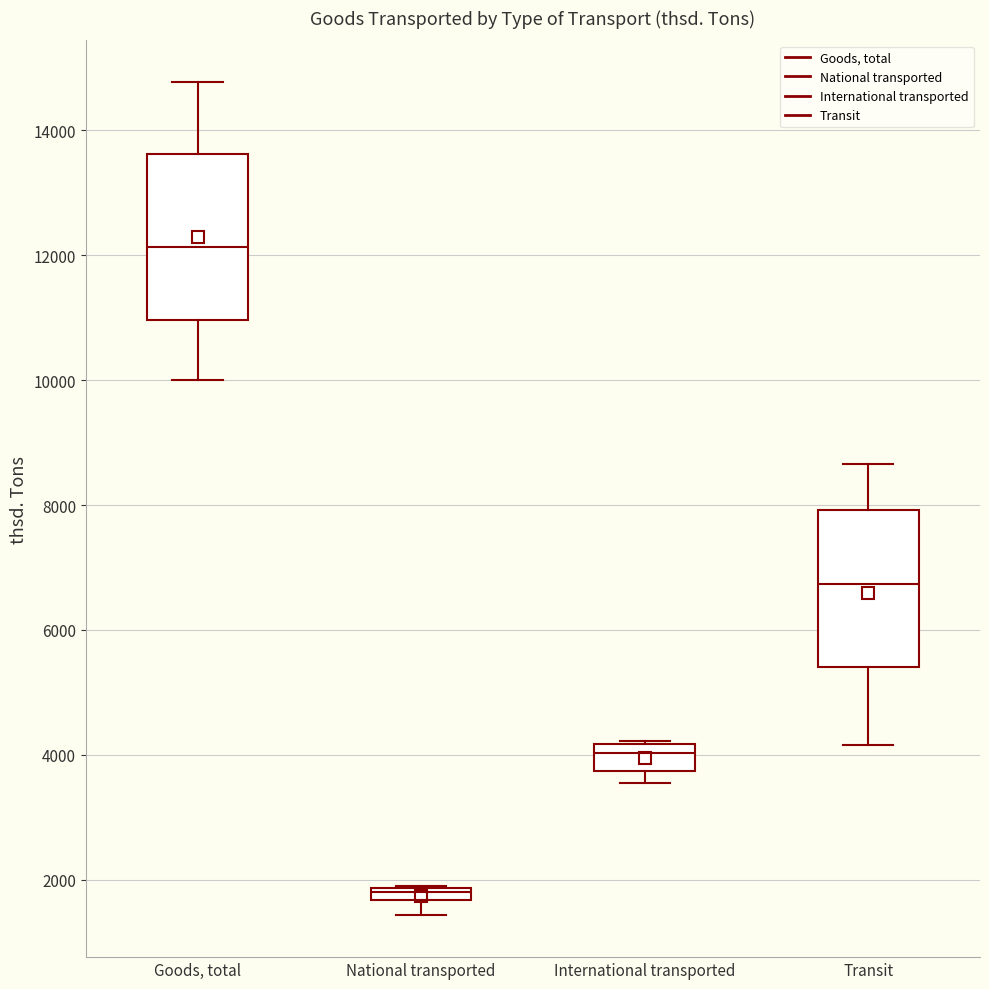

Which box has the lowest median line?

National transported